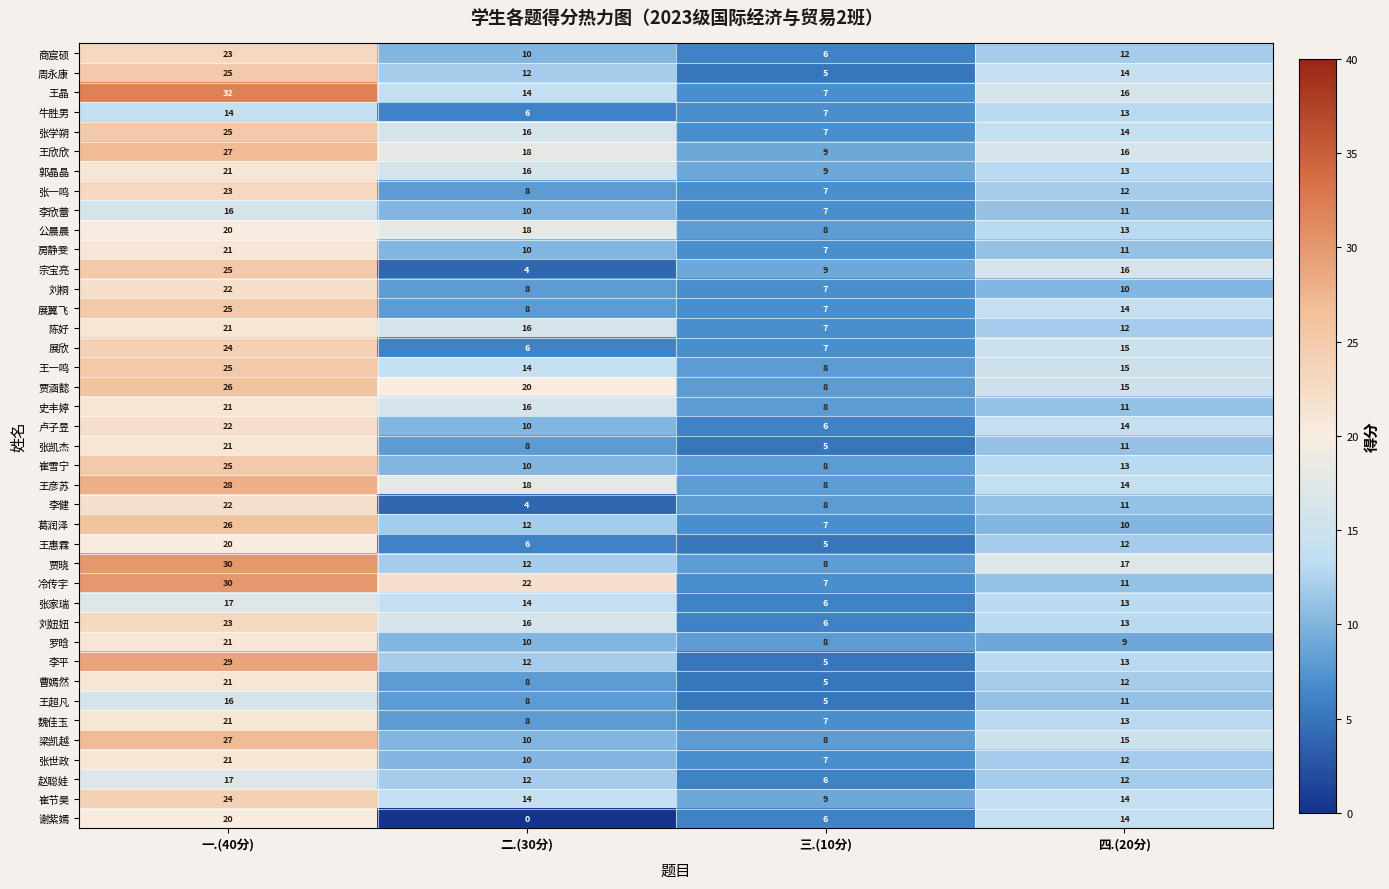

Where is 郭晶晶 nearest to the value 15?

二.(30分)